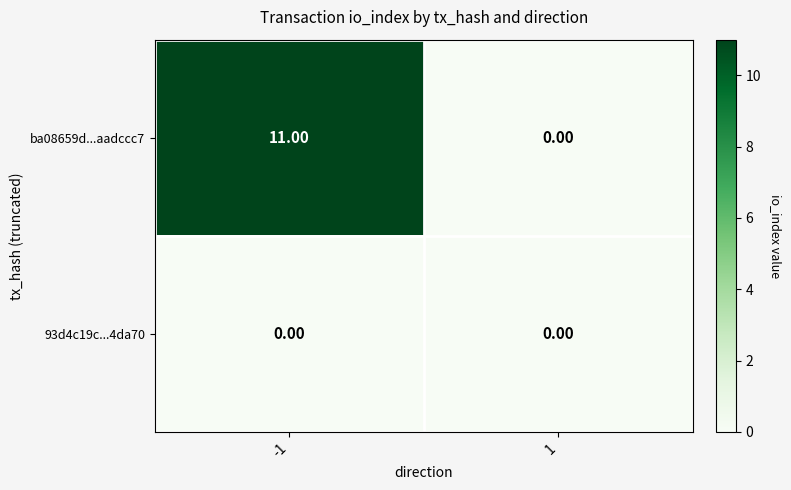

Is the value of 93d4c19c...4da70 at -1 greater than the value of ba08659d...aadccc7 at -1?

No